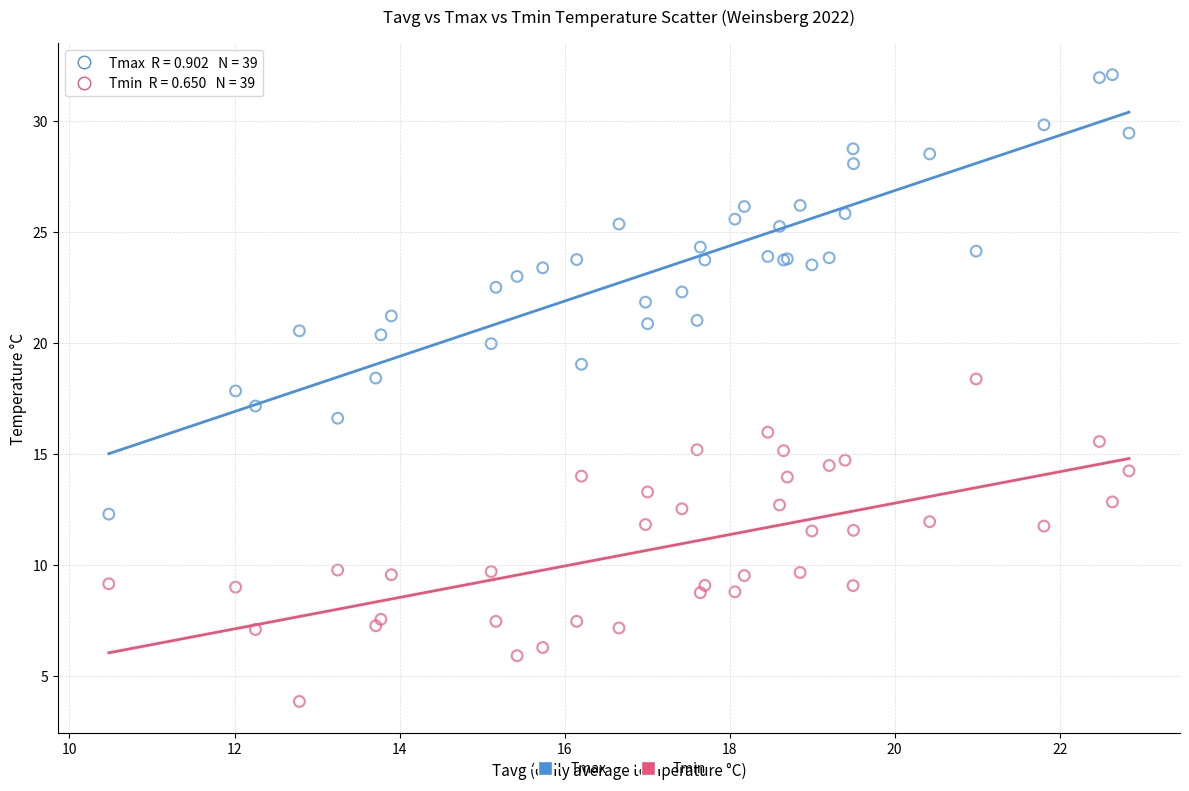

What is the X range (max minus min) for the scatter plot?

12.4